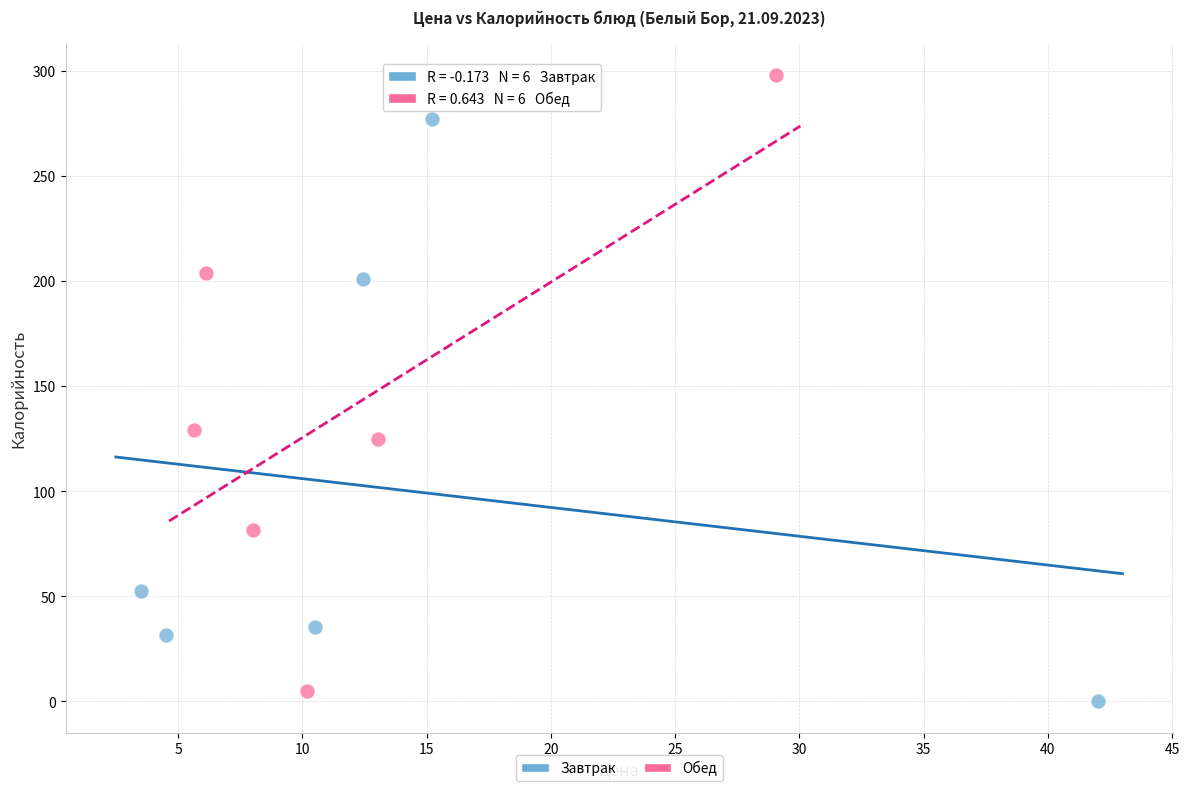

Which series has the widest spread of Y values?

Обед